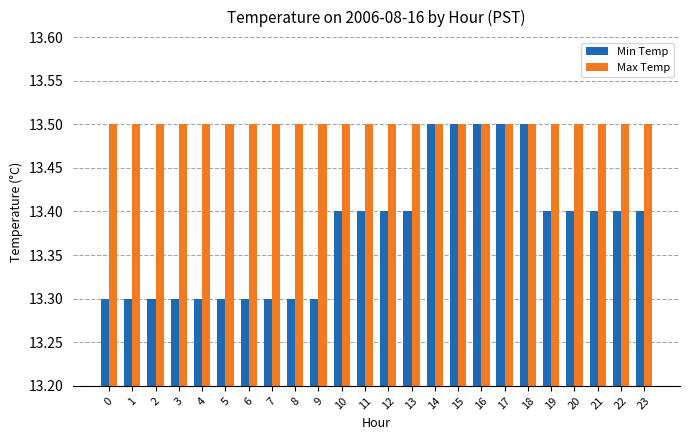

The value of Max Temp at 3 is 19.5. True or false?

False